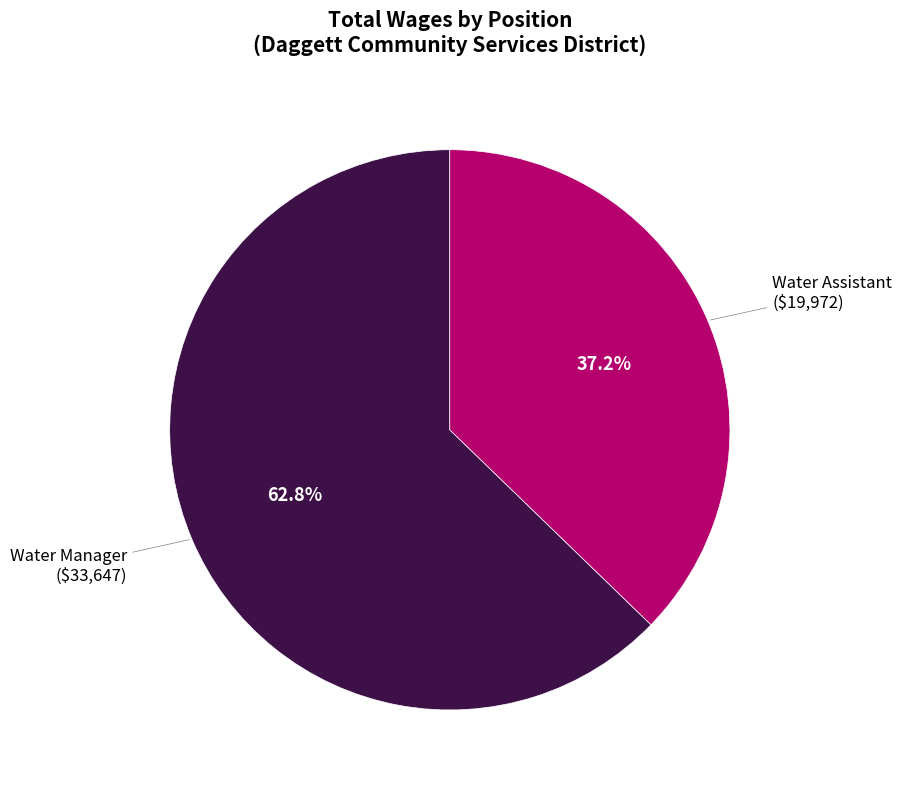

Is there a majority slice in this chart?

Yes